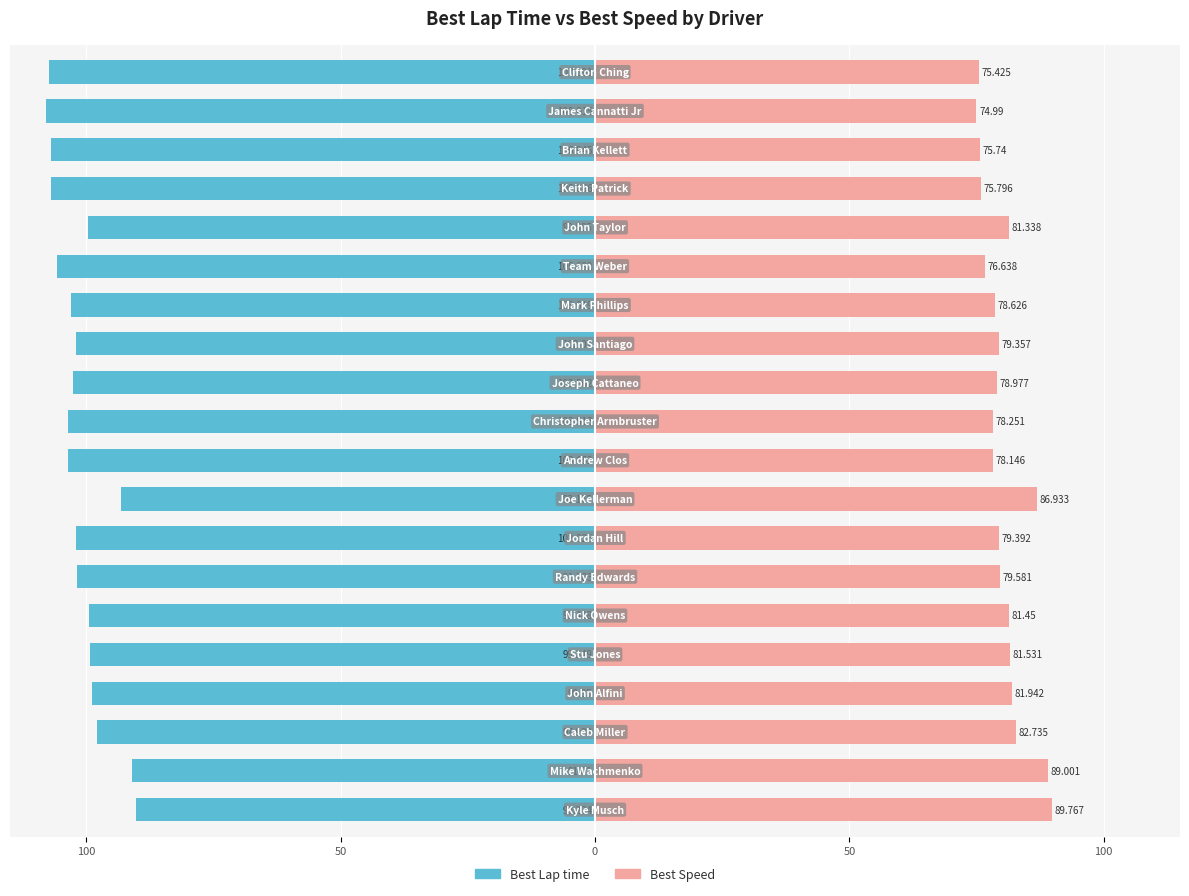

What is the sum of all Best Speed values?

1605.6